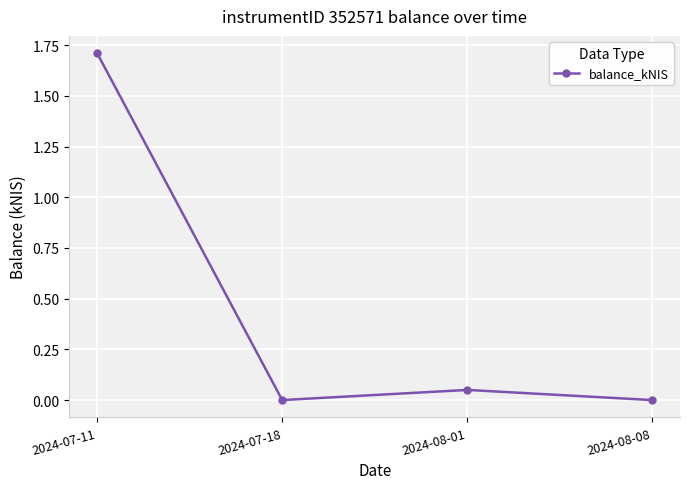

What is the difference between the maximum and second lowest values?

1.7